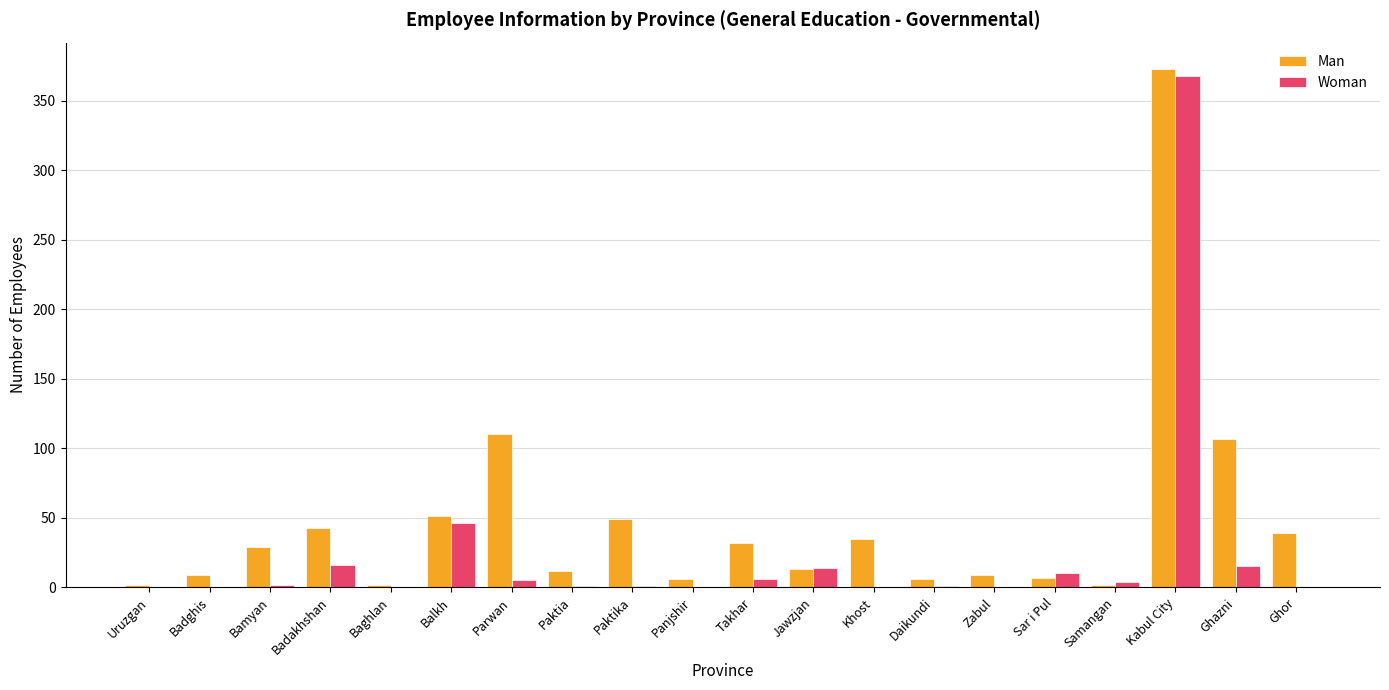

What is the spread (max minus min) of values at Samangan?

2